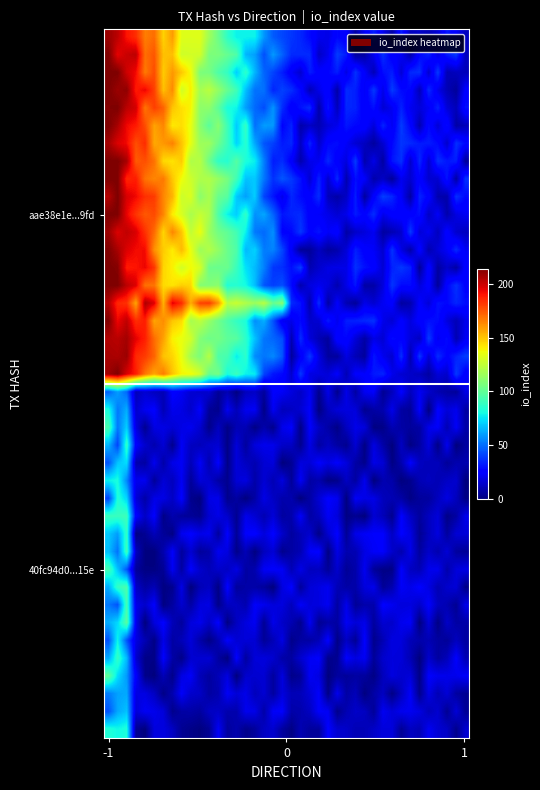

Count the number of data series in this chart.

40